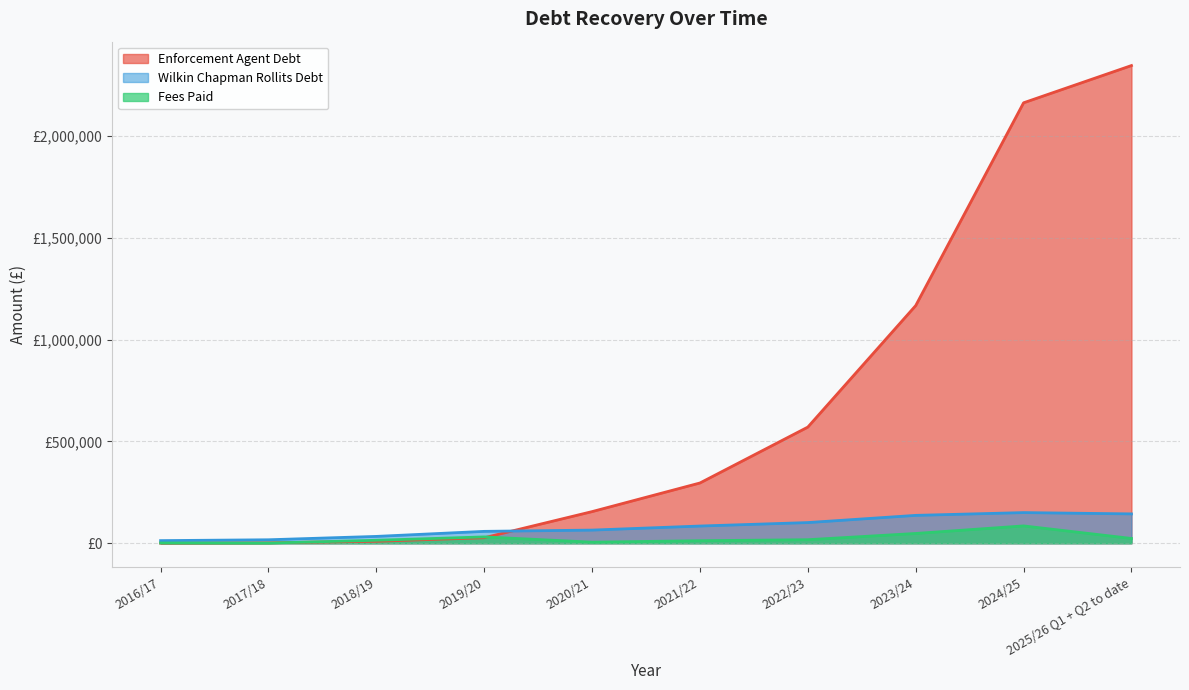

True or false: Wilkin Chapman Rollits Debt has a value of 129091.9 at 2021/22.

False